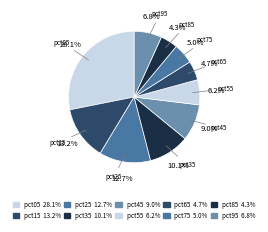

What is the largest slice in the pie chart?

pct05